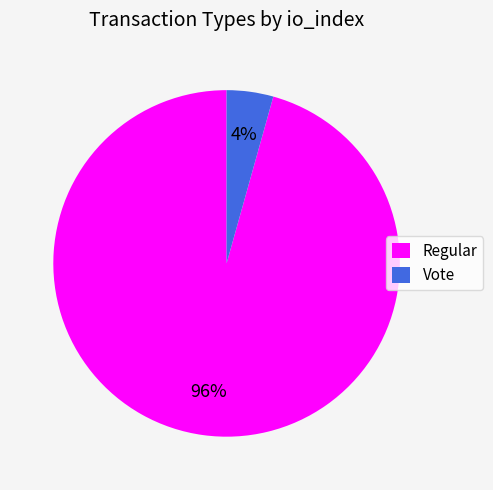

True or false: Vote accounts for 15% of the total.

False